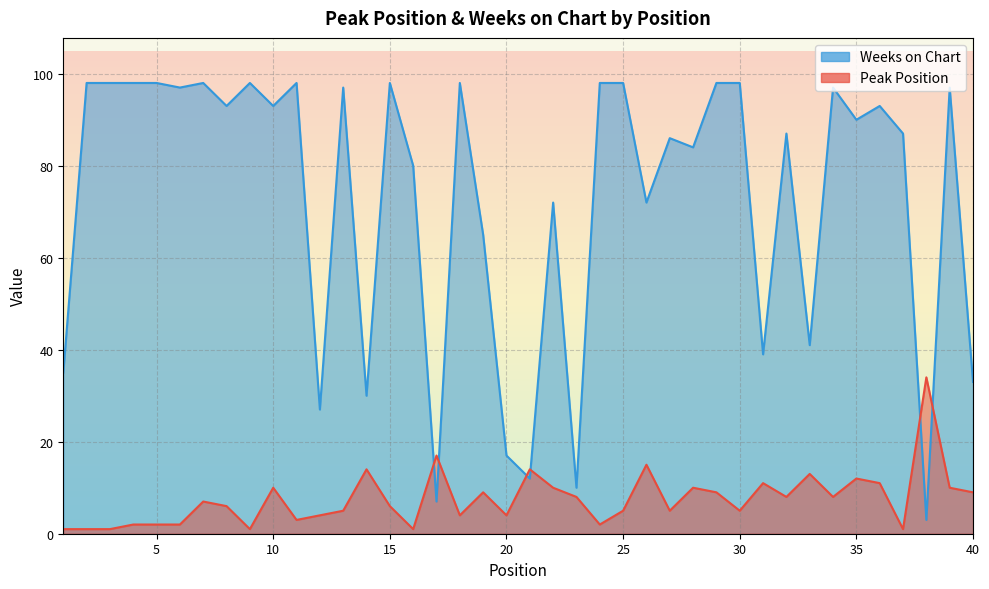

At which label does Peak Position first exceed 7?

10